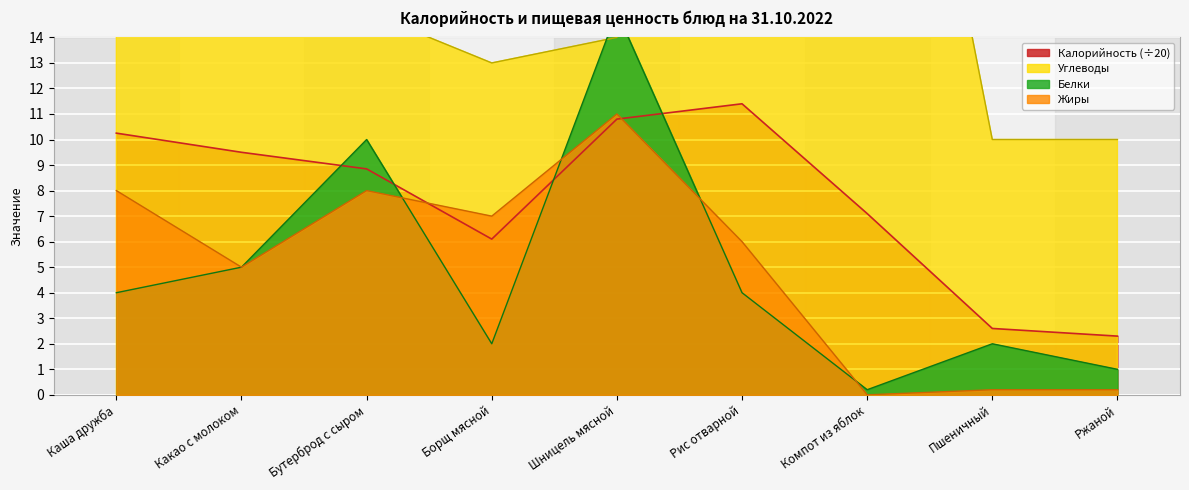

Is it true that Белки equals 6.5 at Бутерброд с сыром?

False